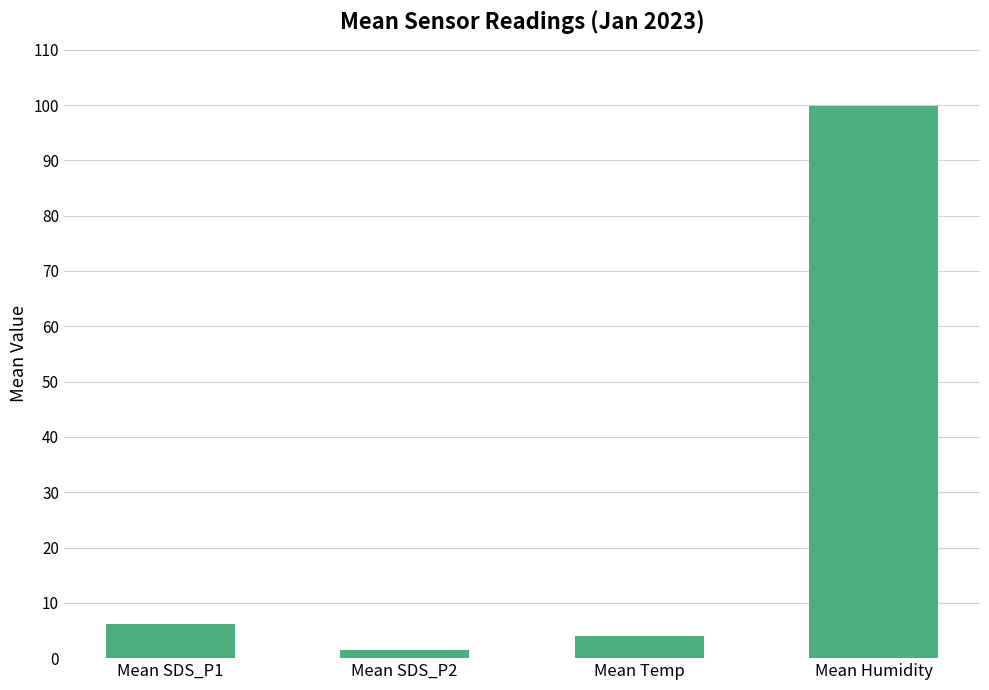

Rank the categories by value from highest to lowest.

Mean Humidity, Mean SDS_P1, Mean Temp, Mean SDS_P2